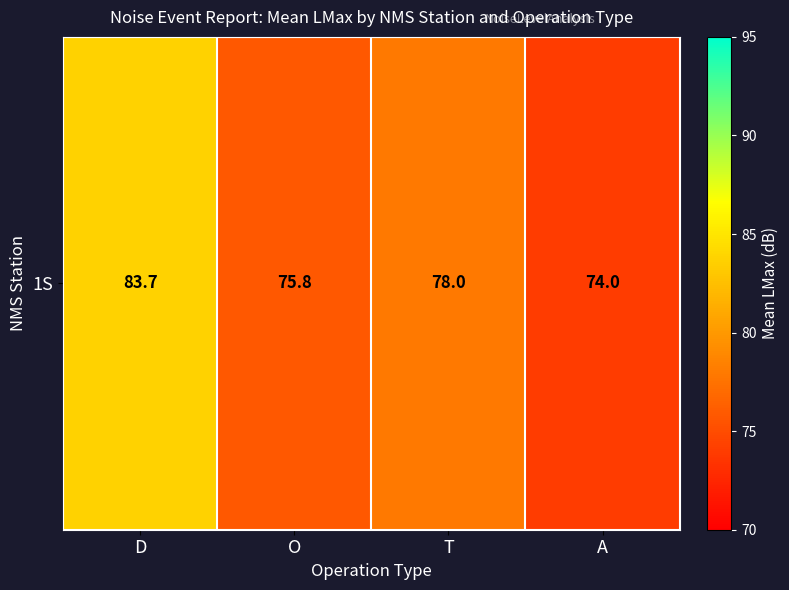

What is the change in value from T to A?

-4.0